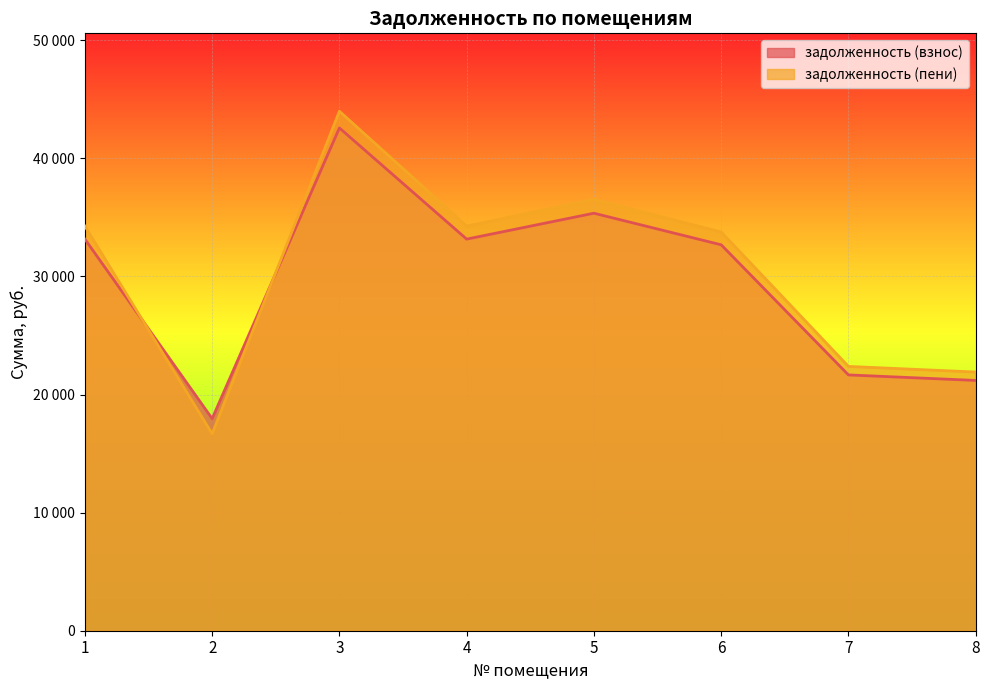

How many interior local valleys does the задолженность (пени) series have?

2